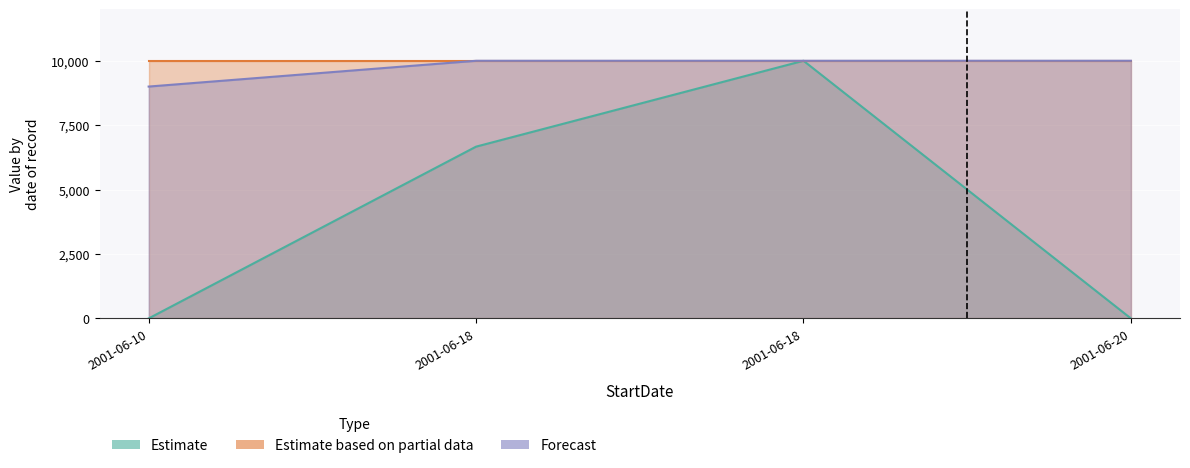

After their last crossing, which series has the higher values: Estimate or Forecast?

Forecast